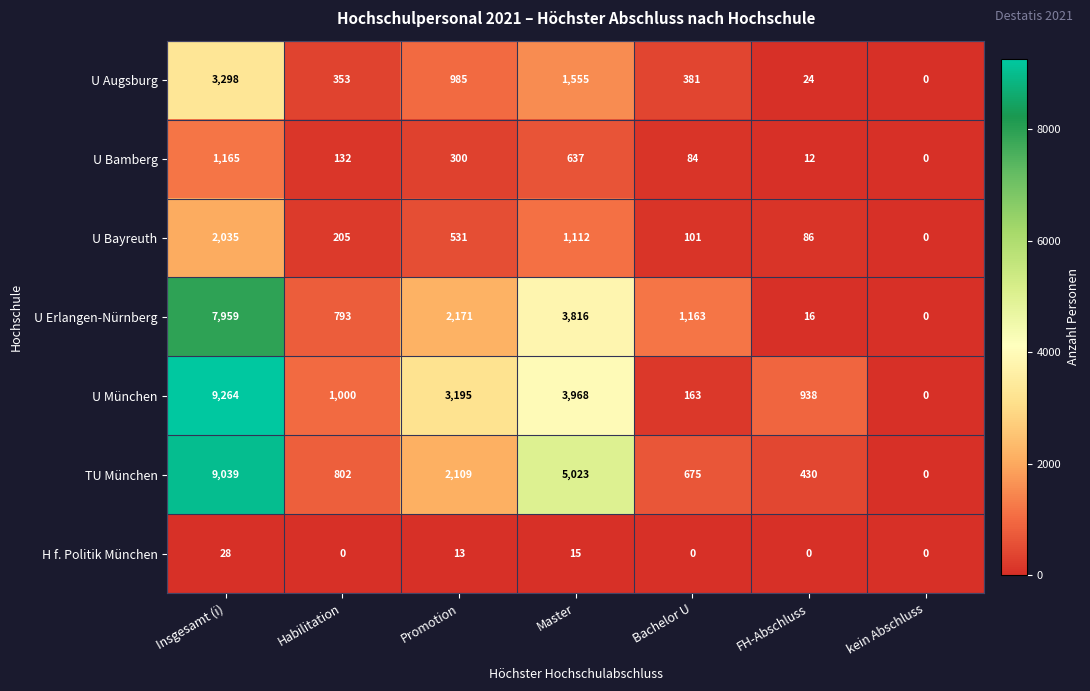

How many positive values does the TU München series have?

6